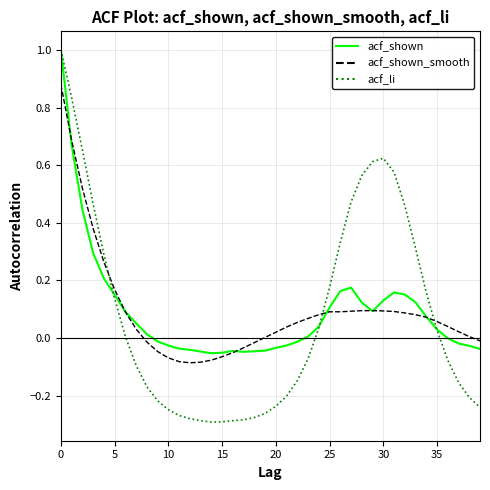

Which series has the largest range (max minus min)?

acf_li